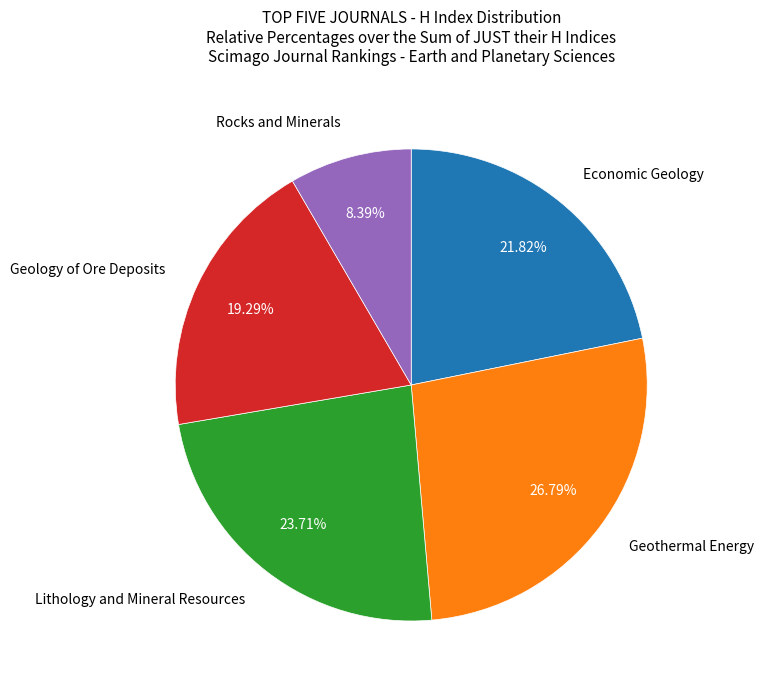

Count the number of slices in the pie.

5